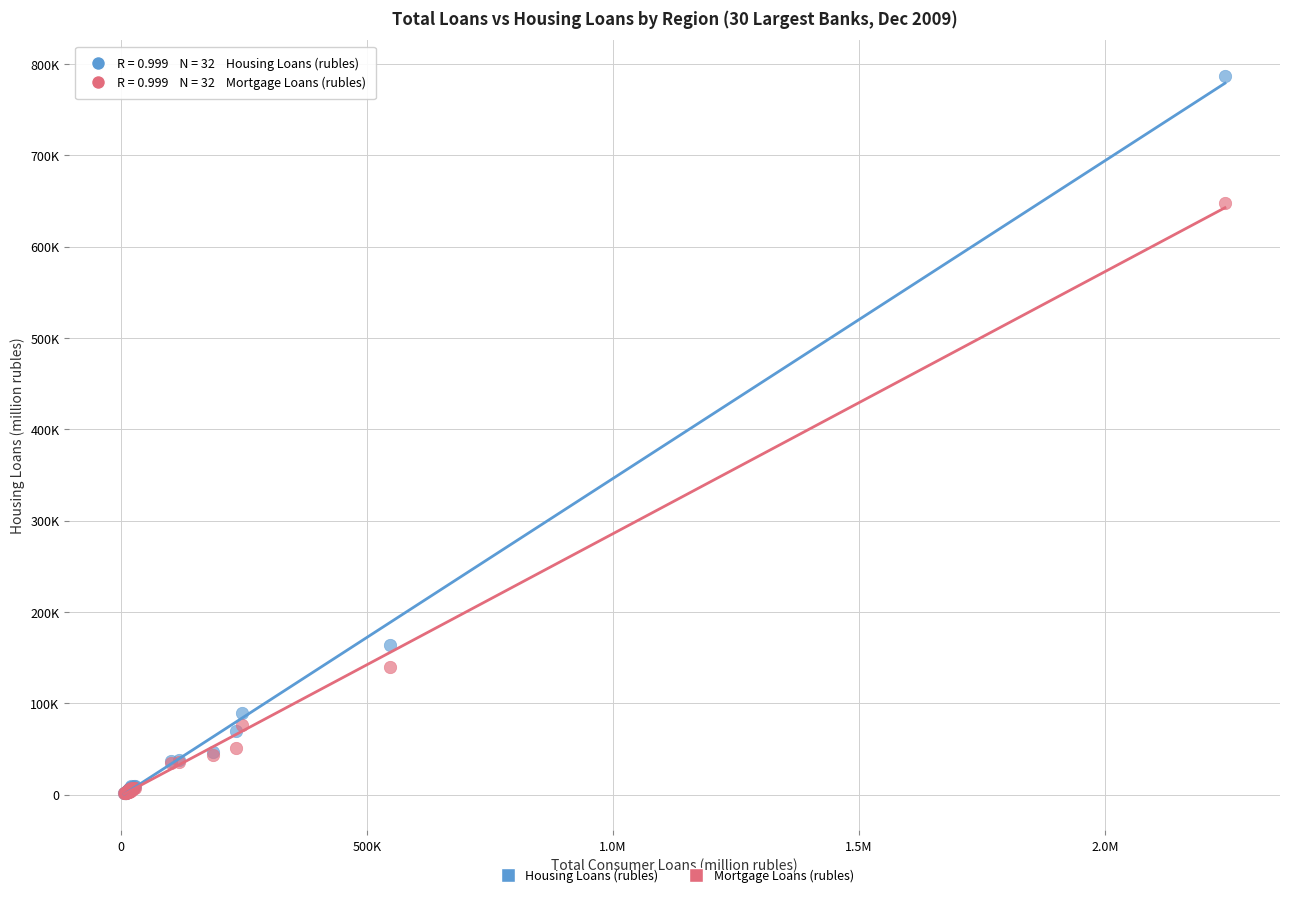

Which series contains the highest Y value?

Housing Loans (rubles)